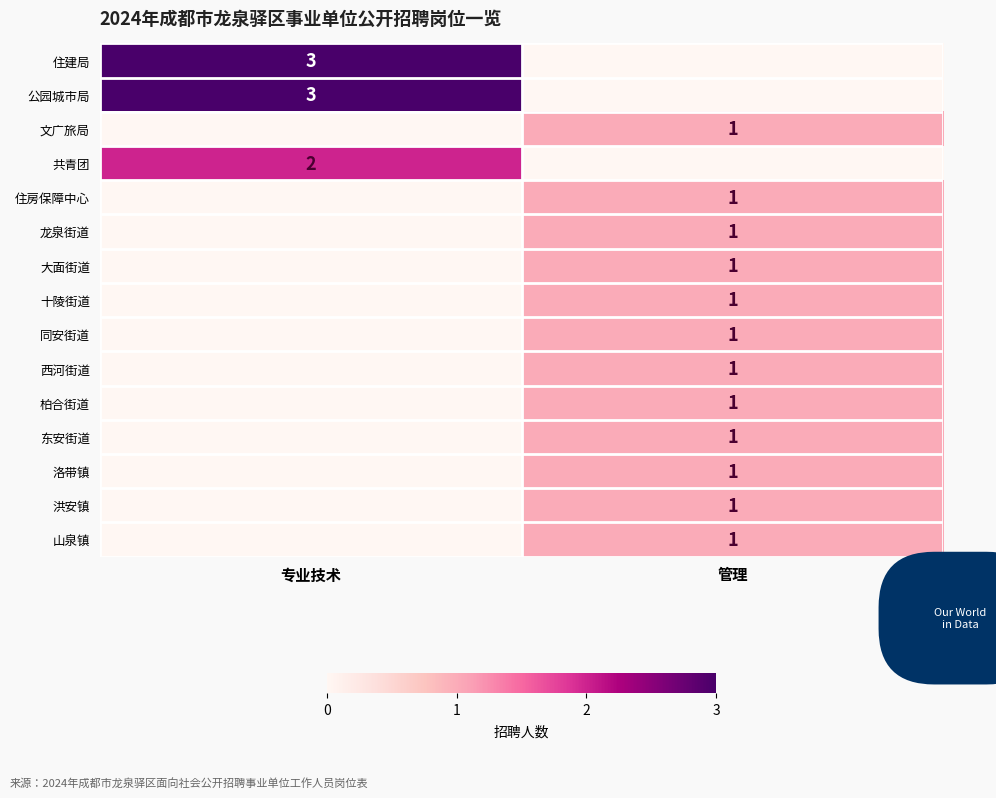

The value of 龙泉街道 at 管理 is 1. True or false?

True